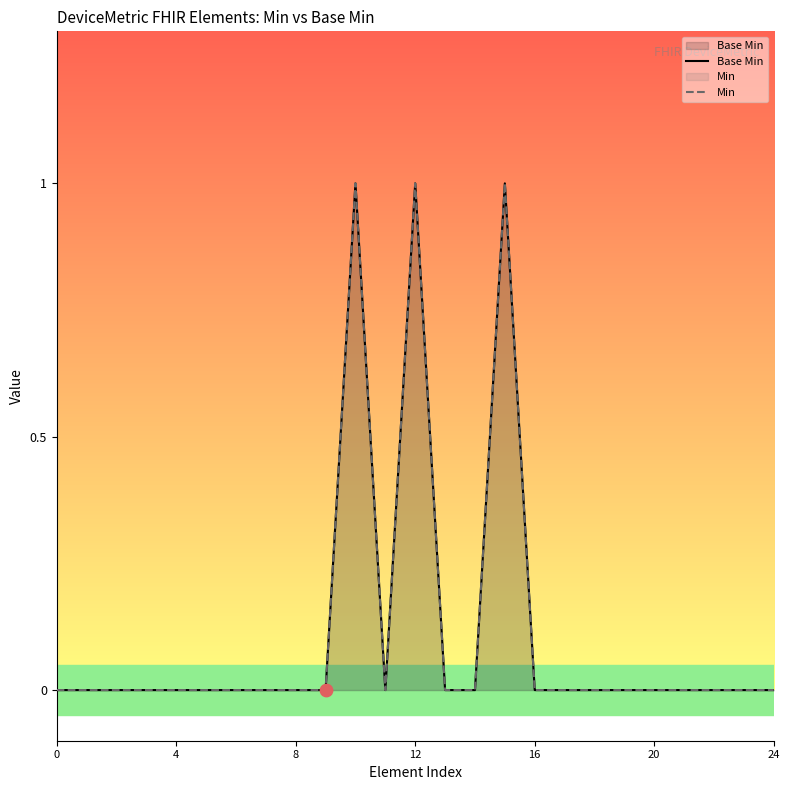

Which series has the largest total across all categories?

Base Min